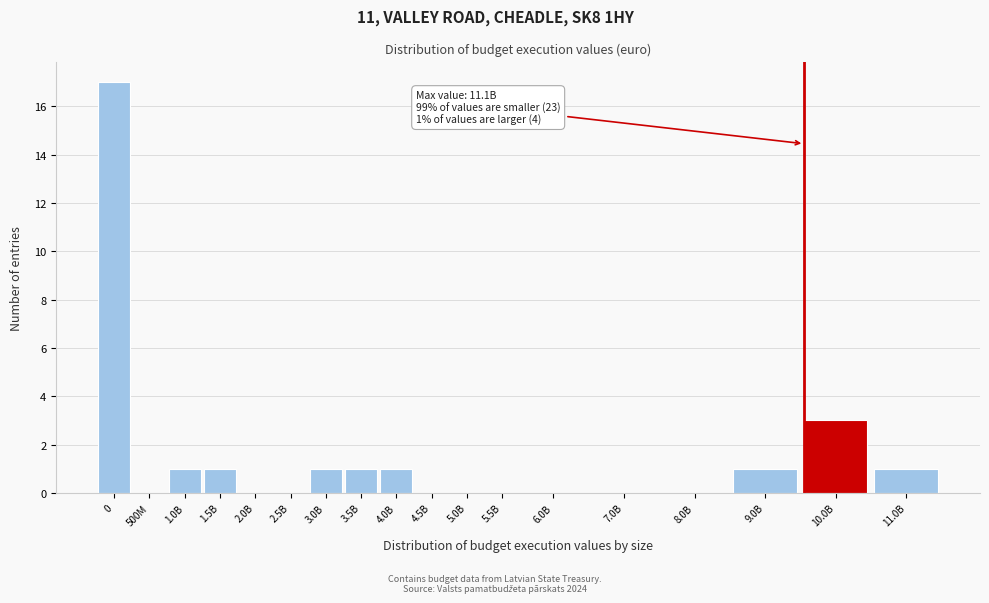

Reading right to left, transcribe all the data shown in this chart.

11.0B=1	10.0B=3	9.0B=1	8.0B=0	7.0B=0	6.0B=0	5.5B=0	5.0B=0	4.5B=0	4.0B=1	3.5B=1	3.0B=1	2.5B=0	2.0B=0	1.5B=1	1.0B=1	500M=0	0=17